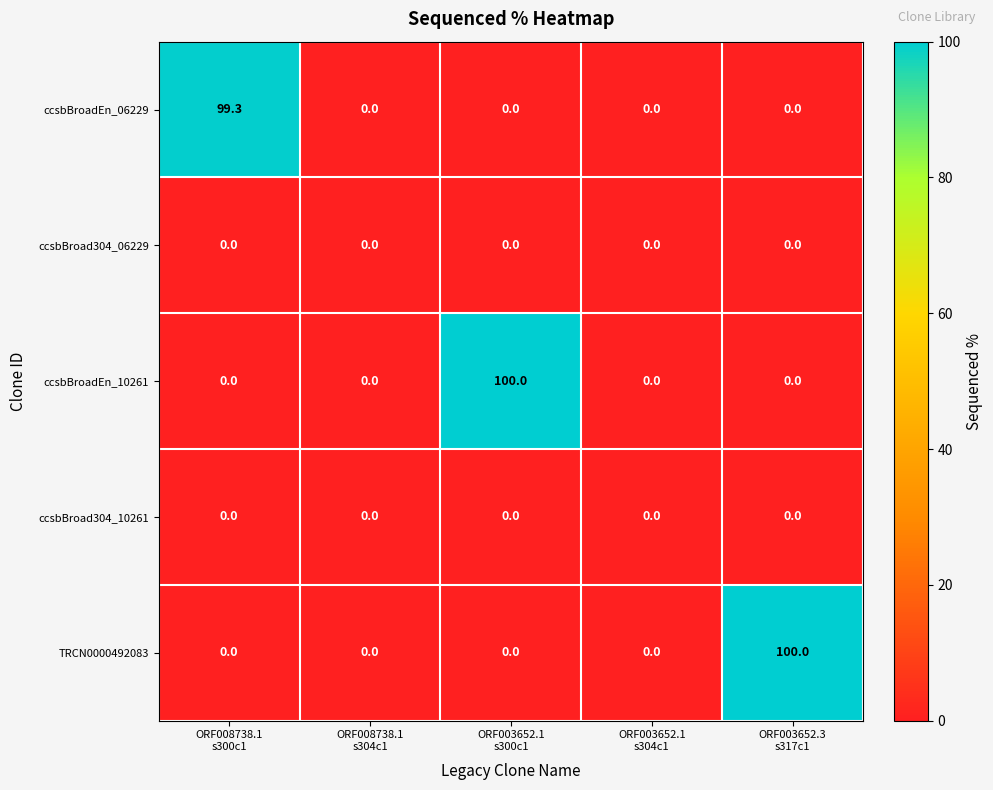

What is the sum of all ccsbBroadEn_10261 values?

100.0